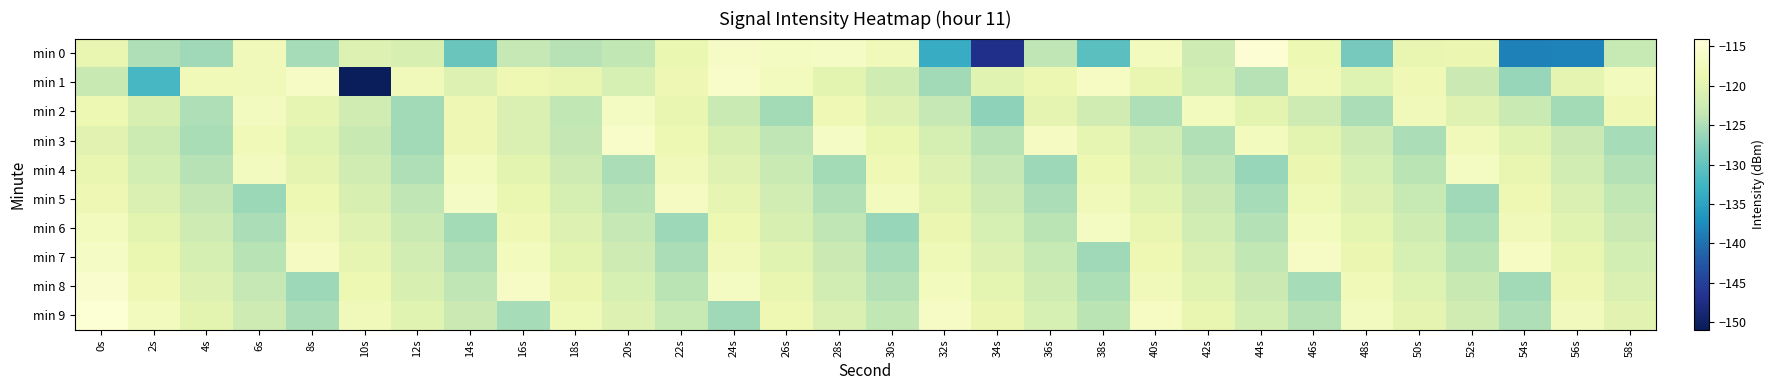

Which series has the widest spread of values?

min 1